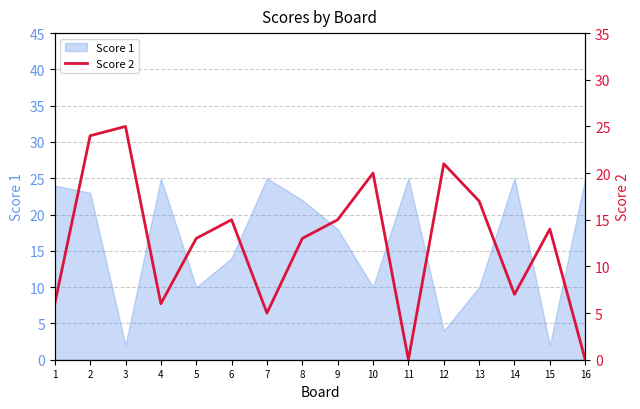

How many values are above zero?

14